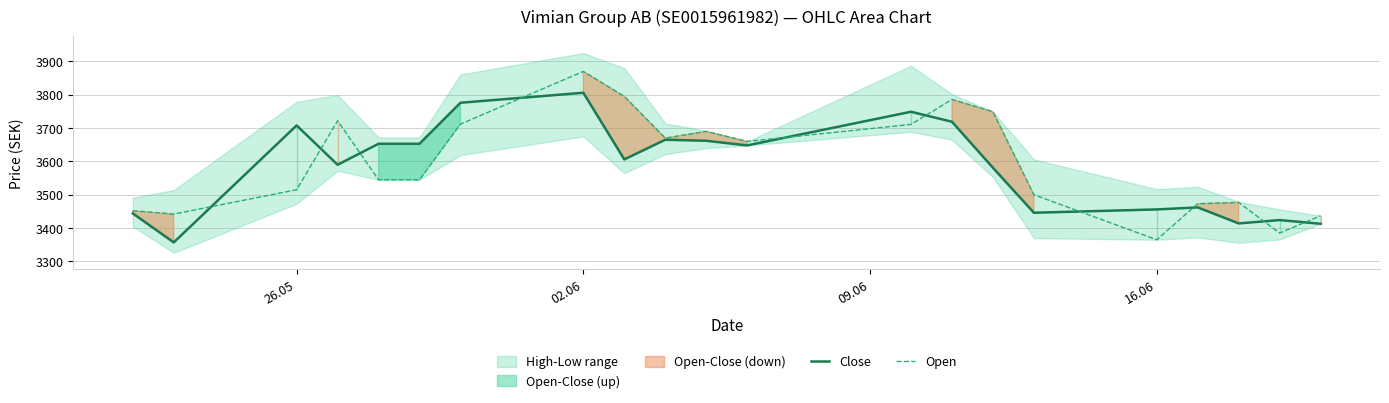

What is the minimum value for Close?

3357